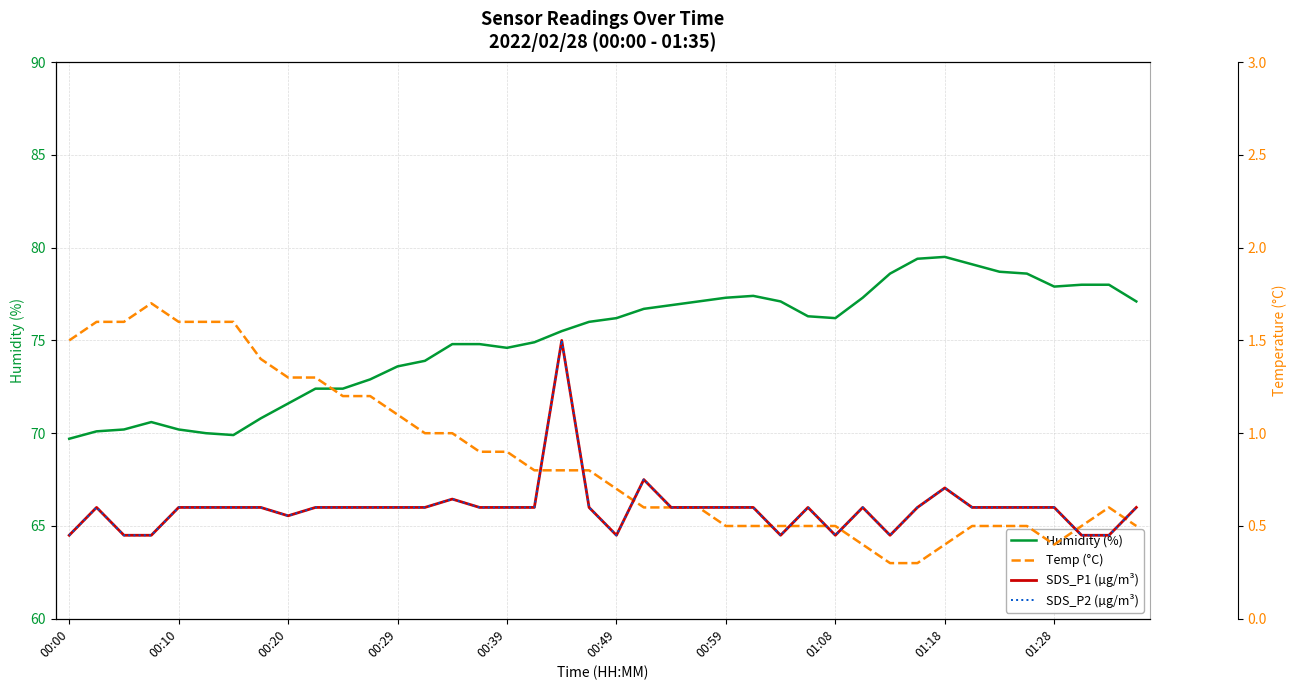

What are all the series names shown in the legend?

Humidity (%), Temp (°C), SDS_P1 (µg/m³), SDS_P2 (µg/m³)